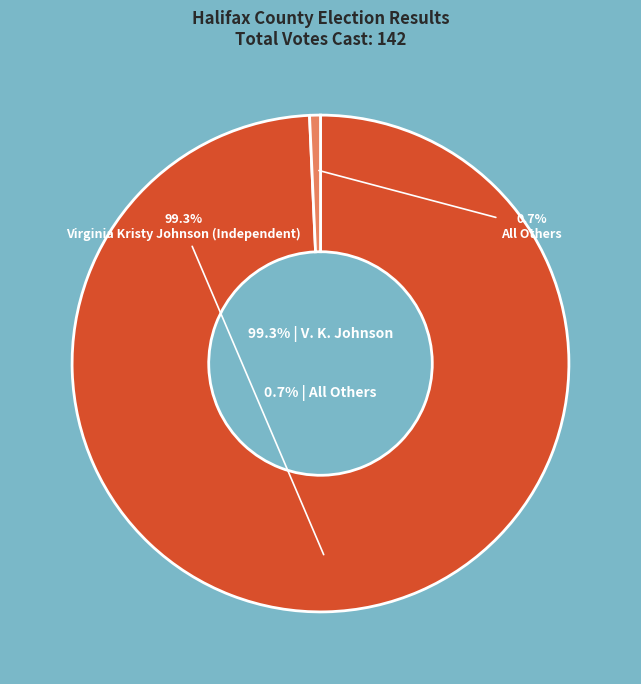

True or false: Virginia Kristy Johnson (Independent) accounts for 89% of the total.

False